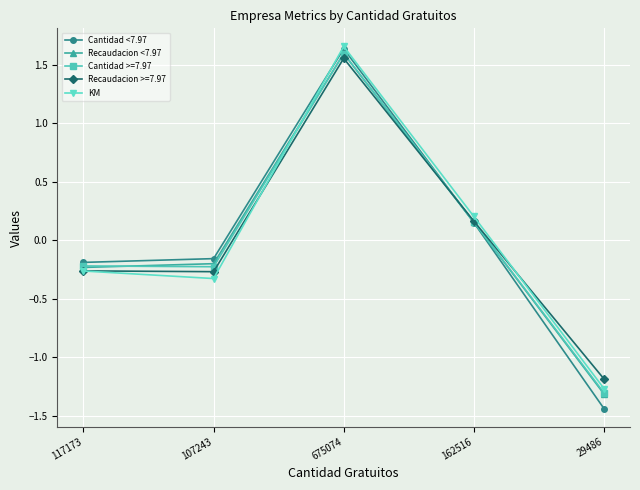

At which category does the chart reach its peak across all series?

675074